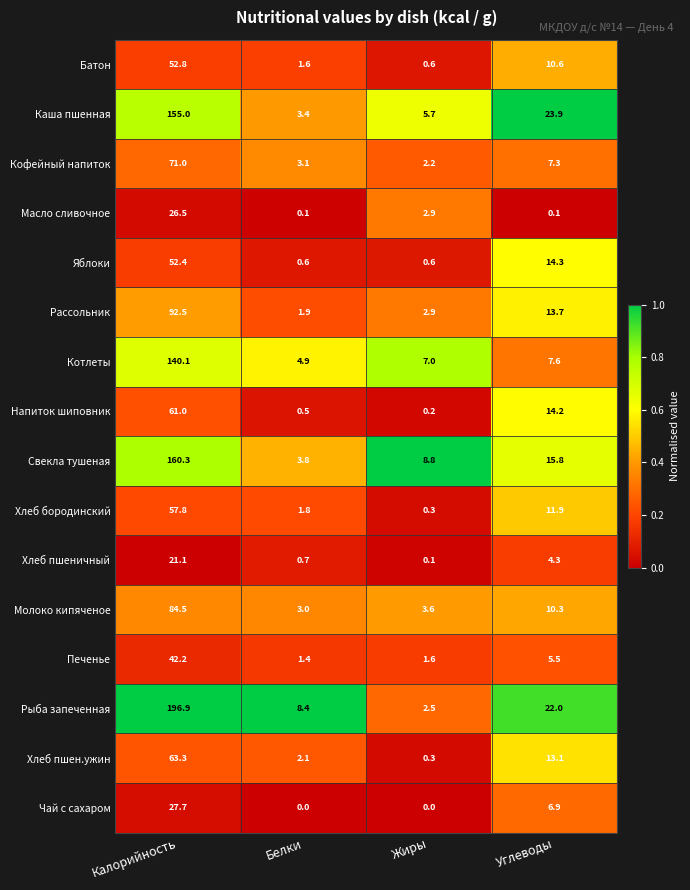

What is the maximum value shown in the chart?

196.9